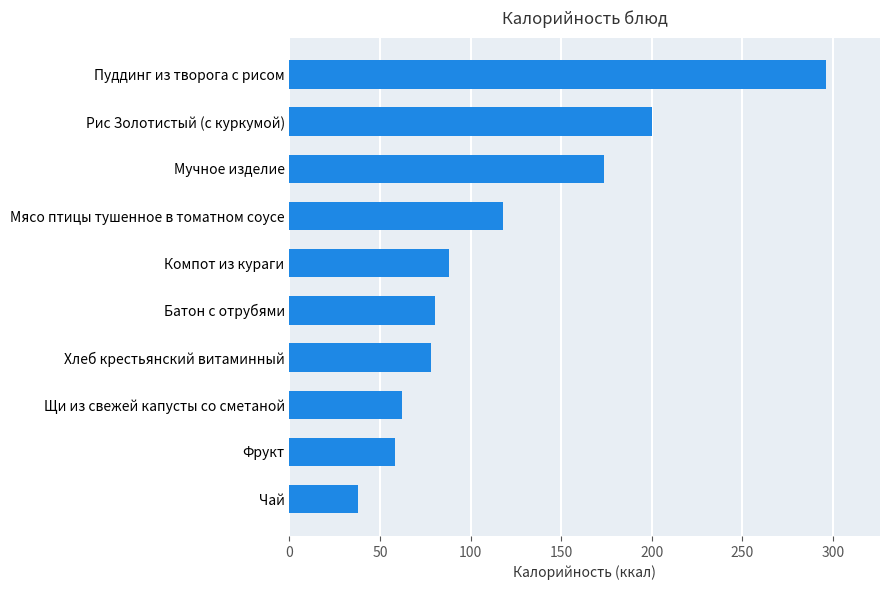

Which has a higher value, Мучное изделие or Фрукт?

Мучное изделие